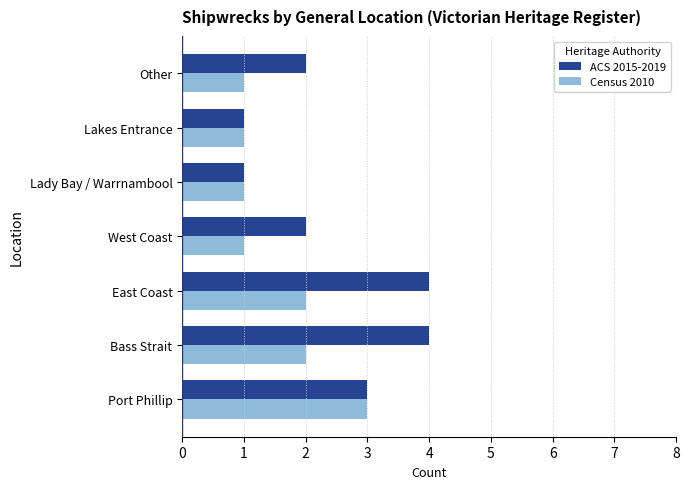

List the series in order of their peak value, lowest first.

Census 2010, ACS 2015-2019